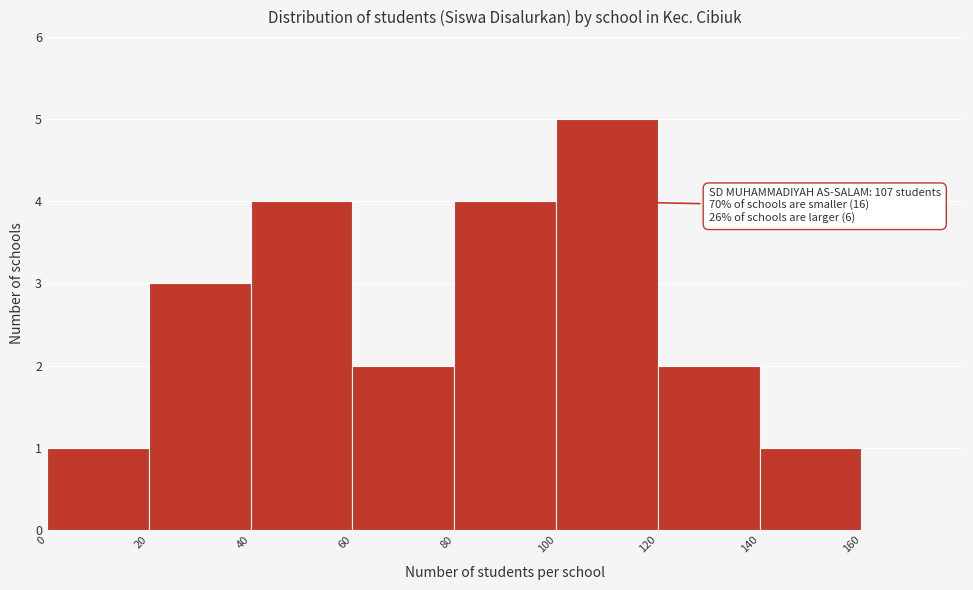

Over which range of the x-axis is the bar tallest?

100 to 120